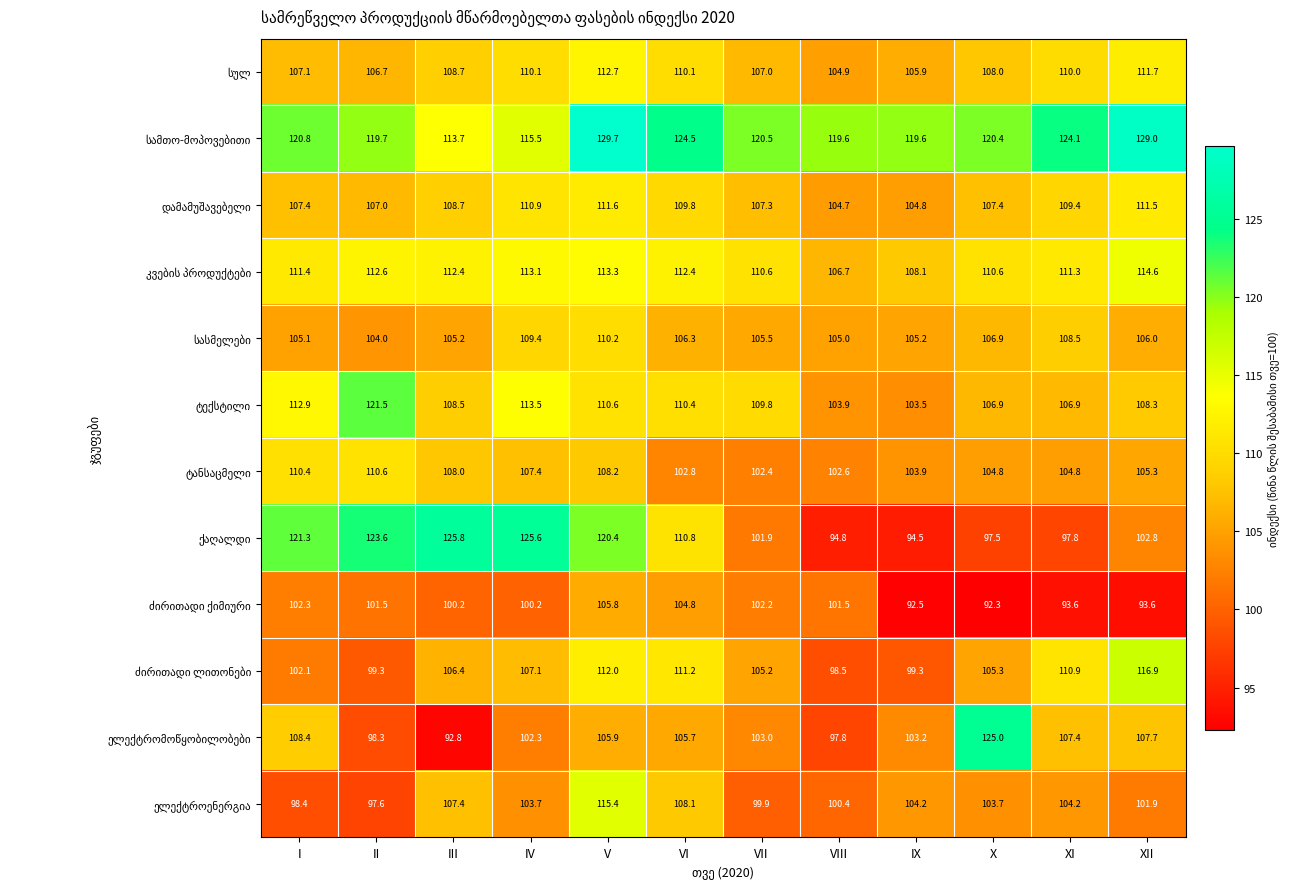

What is the spread (max minus min) of values at II?

26.0